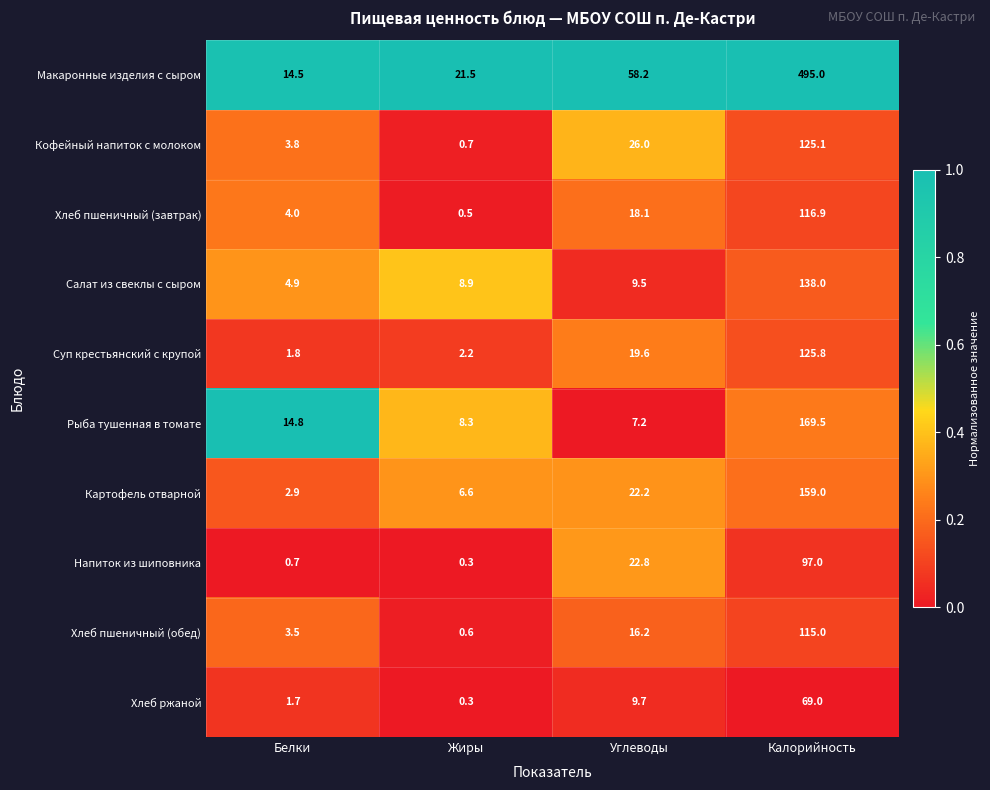

Which series has the largest range (max minus min)?

Макаронные изделия с сыром